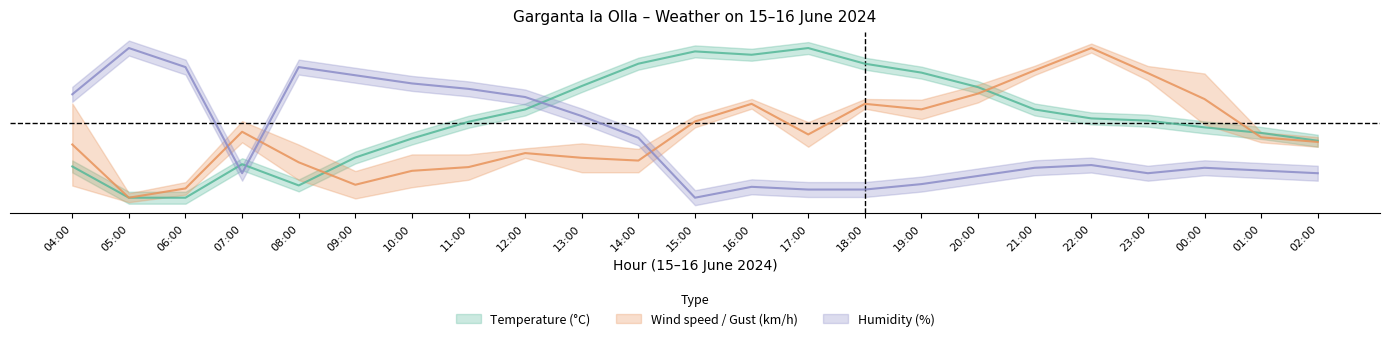

Between 05:00 and 09:00, which series saw the biggest shift?

Temperature (°C)